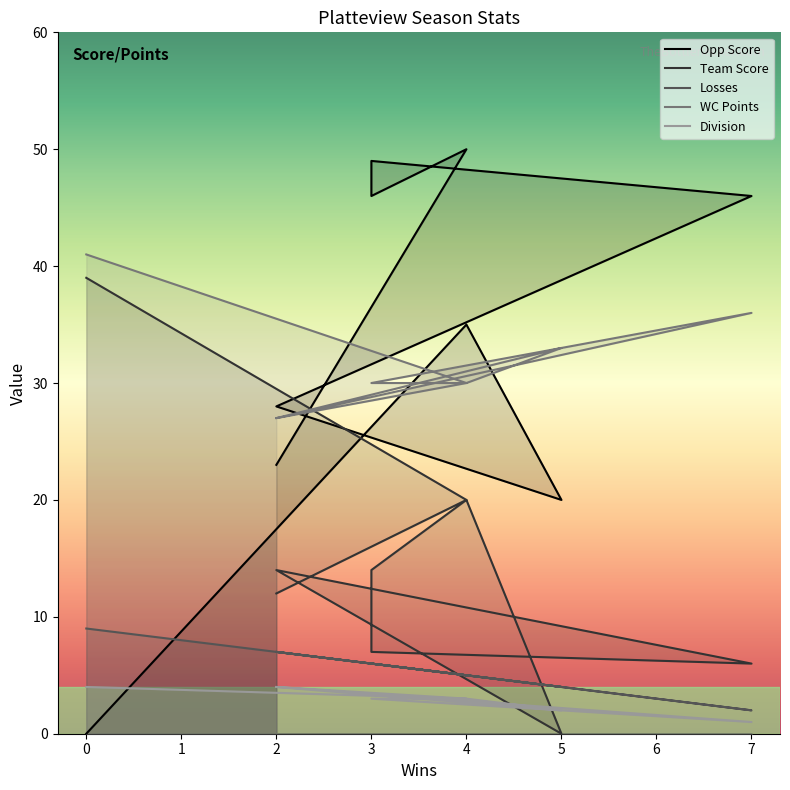

Rank the series by their maximum value, from highest to lowest.

Opp Score, WC Points, Team Score, Losses, Division